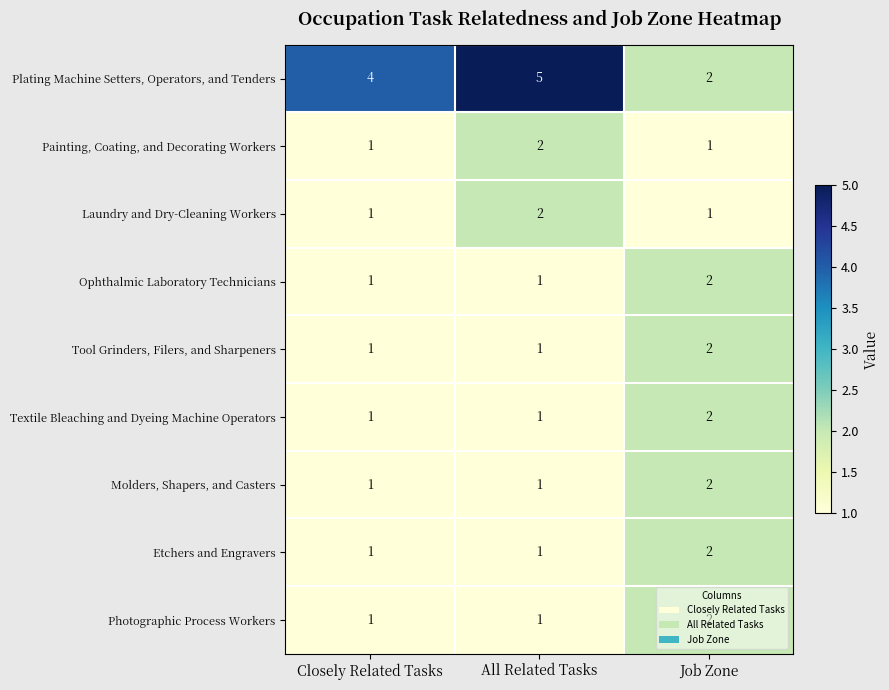

The value of Tool Grinders, Filers, and Sharpeners at All Related Tasks is 0. True or false?

False